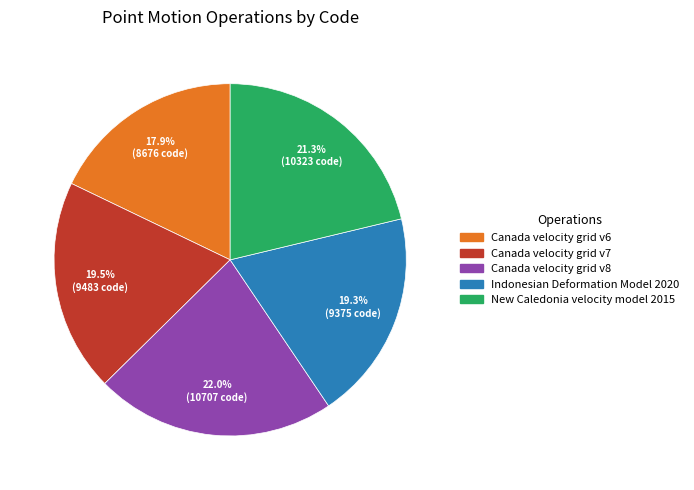

To the nearest percent, what is the difference between the New Caledonia velocity model 2015 and Canada velocity grid v6 slice percentages?

3%